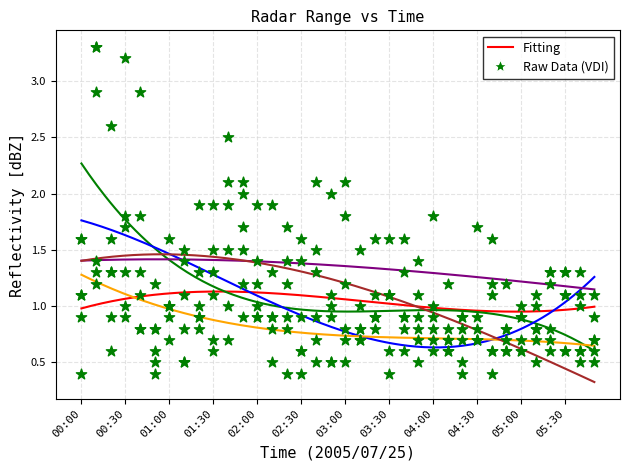

Is the value of 10.467 at 03:00 greater than the value of 2.047 at 04:10?

Yes